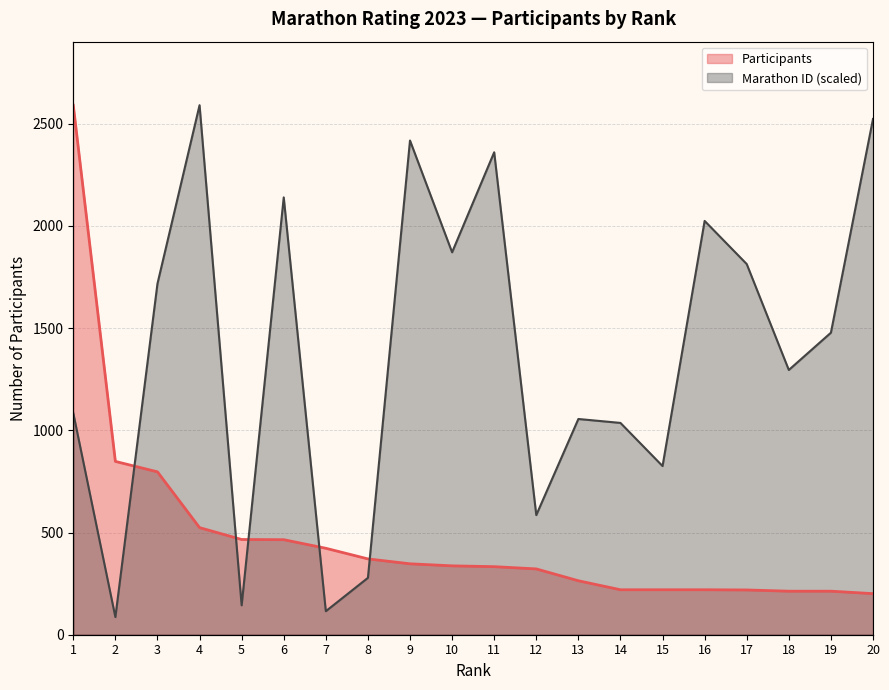

What is the difference between the maximum and minimum values in the Participants series?

2390.0